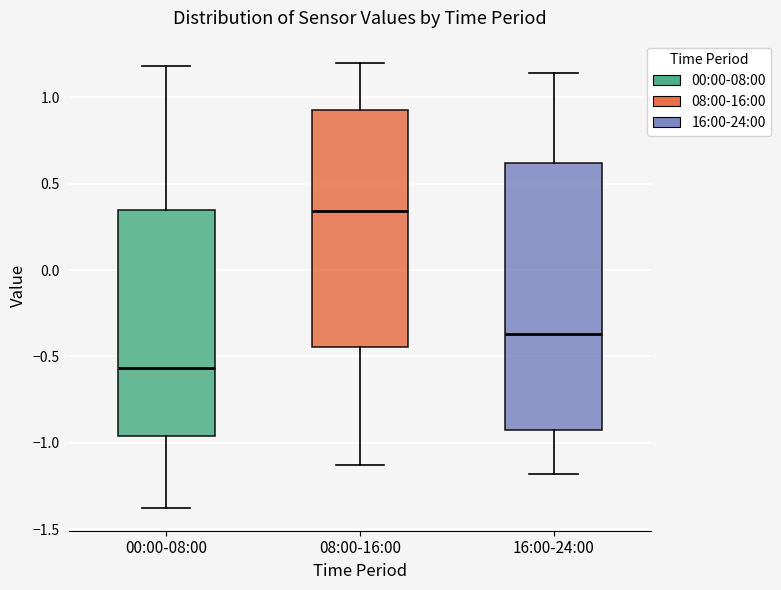

Which box has the lowest median line?

00:00-08:00